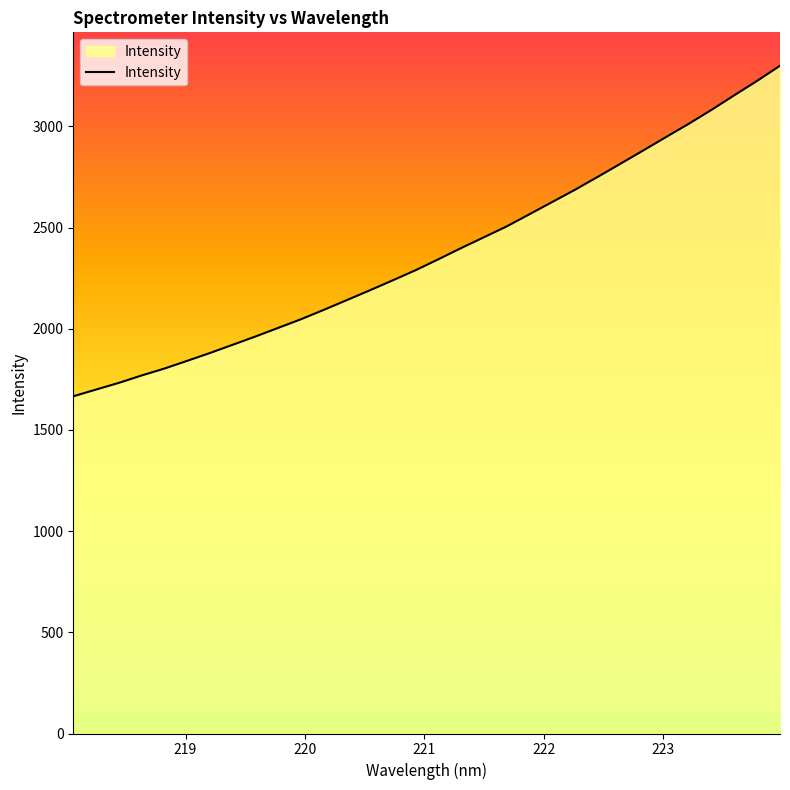

Reading left to right, transcribe all the data shown in this chart.

1666.1	1699.5	1732.5	1769.2	1803.4	1841.6	1880.5	1921.2	1962.2	2005.0	2047.7	2094.2	2141.8	2189.8	2238.8	2288.8	2342.8	2398.2	2451.7	2505.4	2565.5	2626.0	2686.6	2750.5	2815.5	2881.0	2947.3	3012.9	3081.9	3153.9	3224.8	3299.4